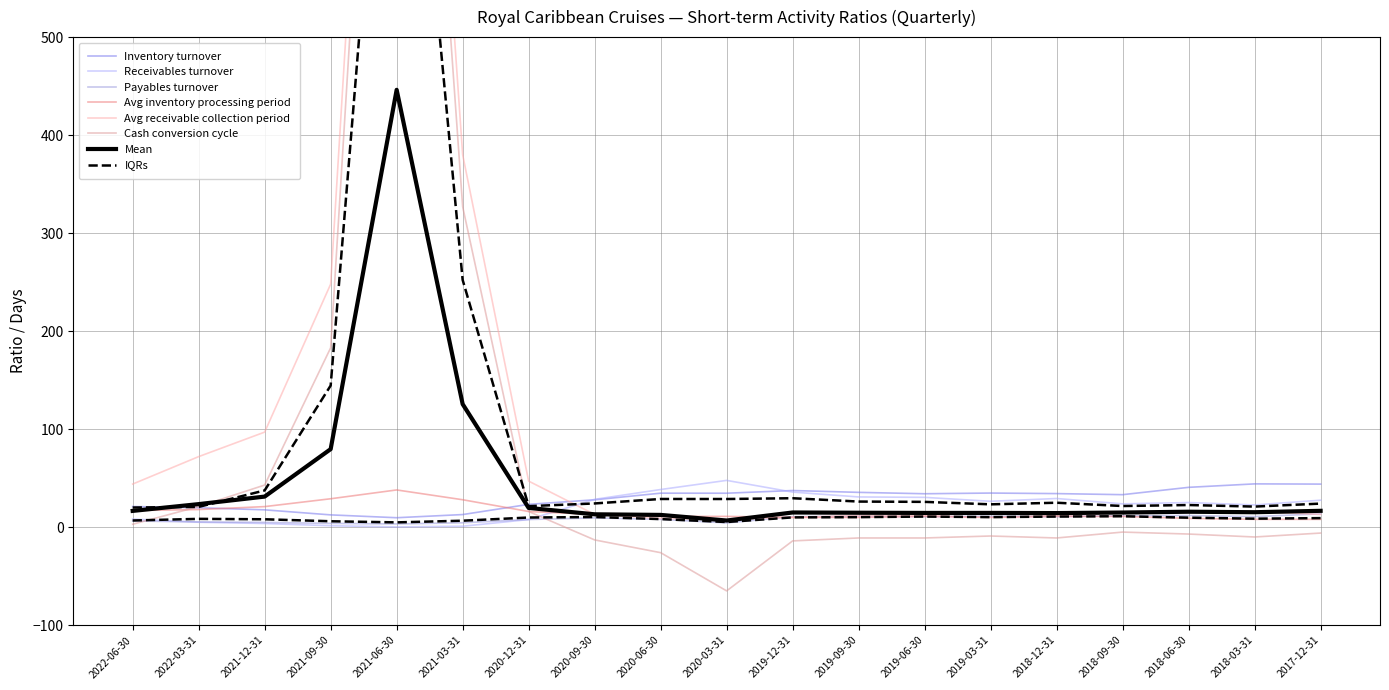

Where is Payables turnover nearest to the value 8?

2020-06-30